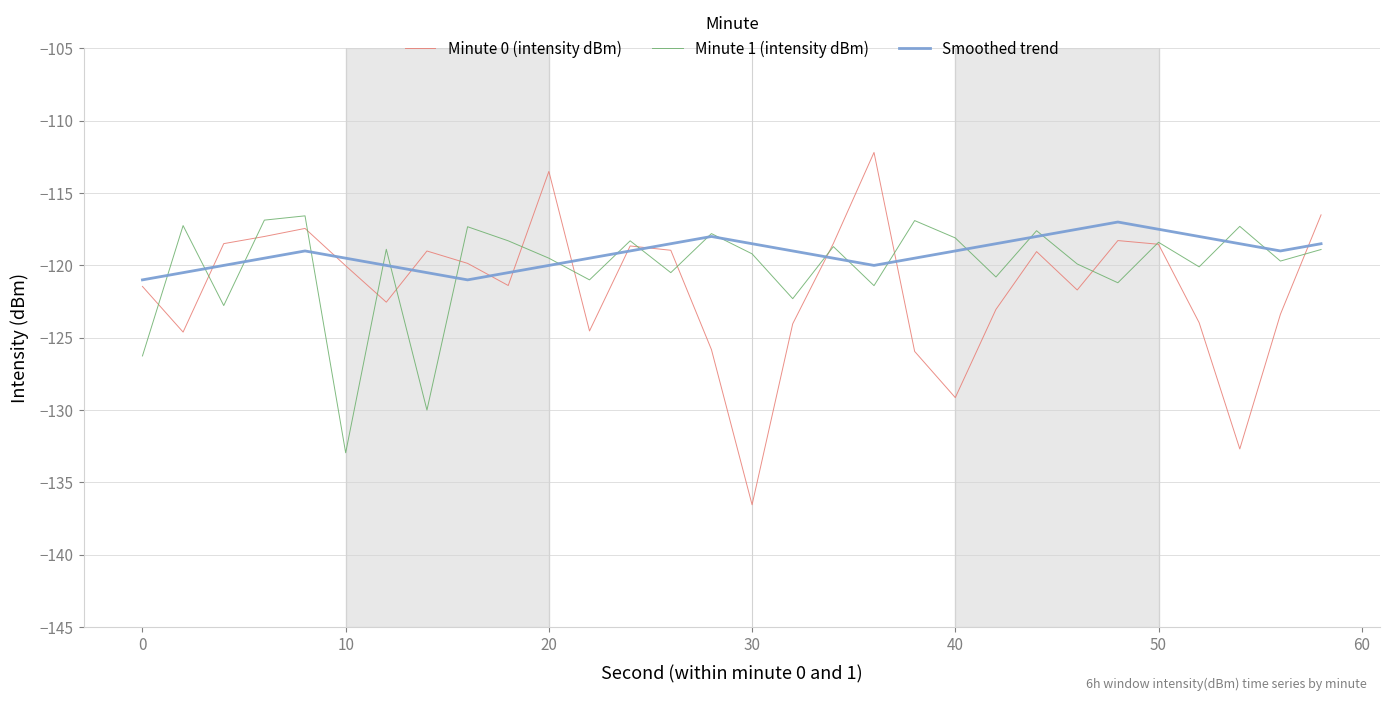

Count the number of data series in this chart.

3